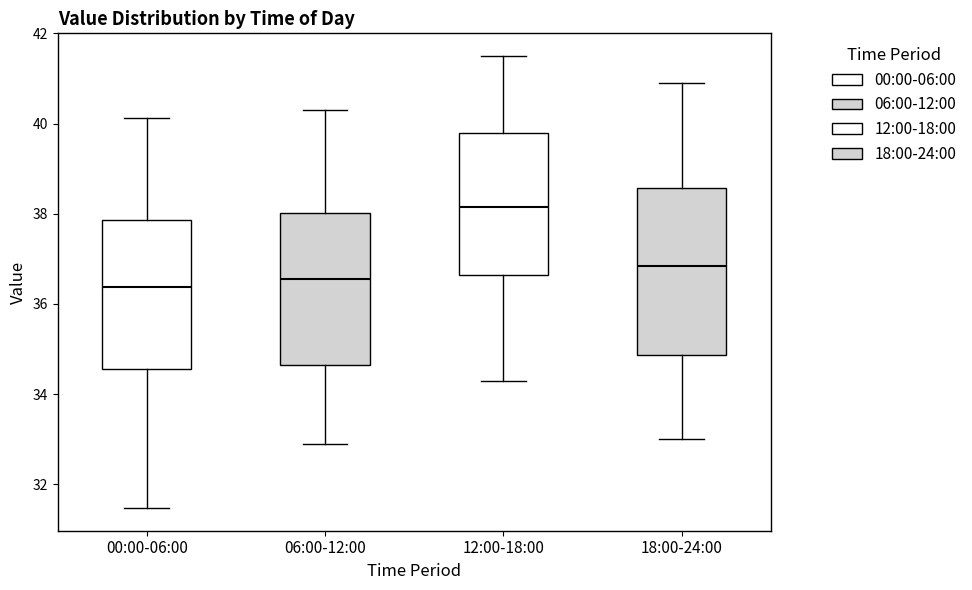

Where is the upper edge of the box for 12:00-18:00 on the y-axis? The values are not printed on the chart, so give them approximately, as read against the axis.

39.8